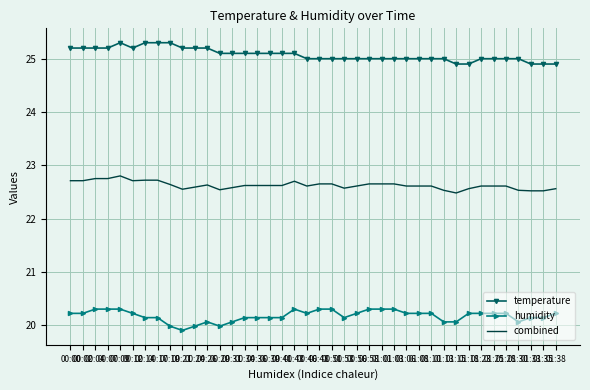

What is the greatest value displayed?

25.3